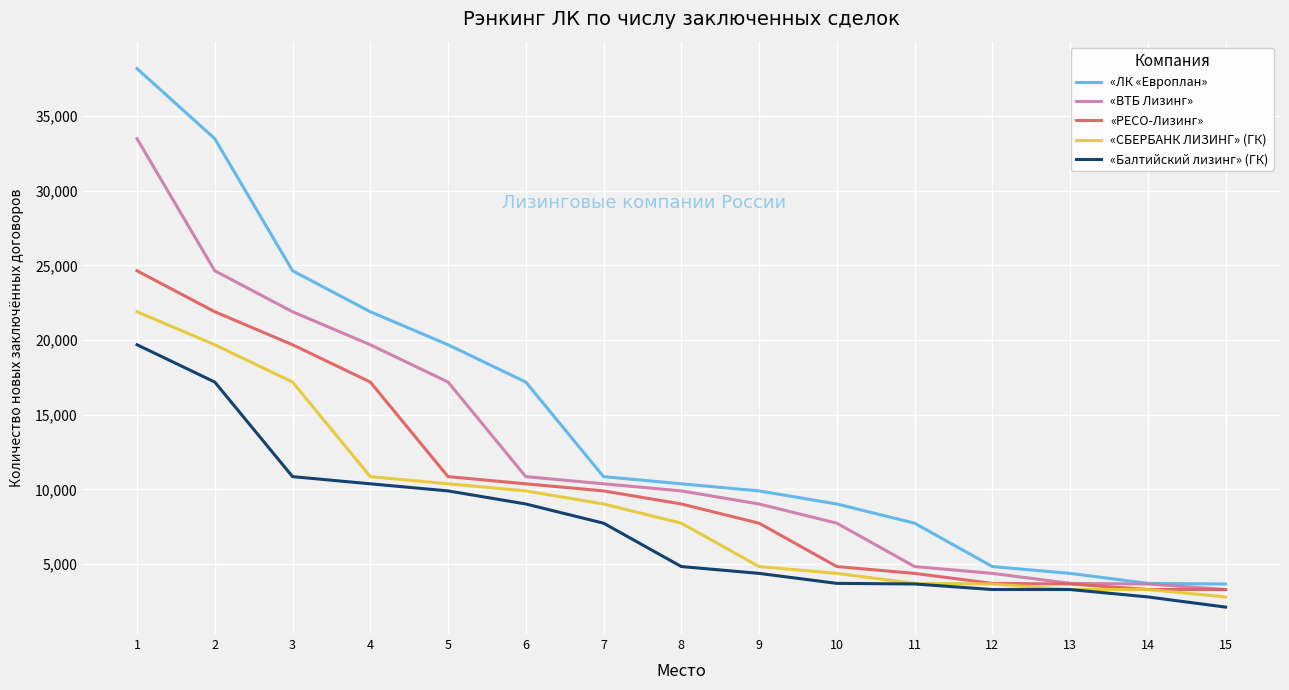

True or false: «СБЕРБАНК ЛИЗИНГ» (ГК) has more than 2 points higher than both neighbors.

False